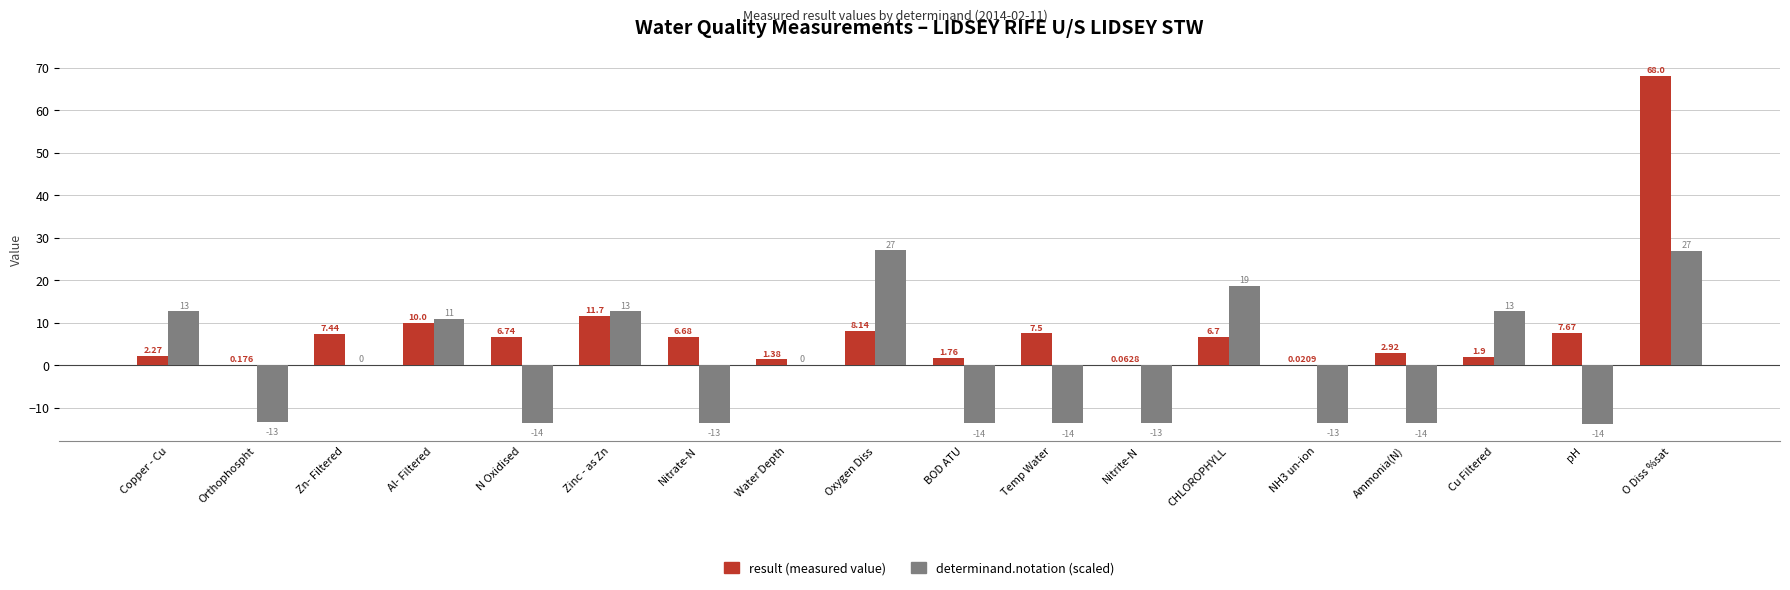

Which series has the largest total across all categories?

result (measured value)